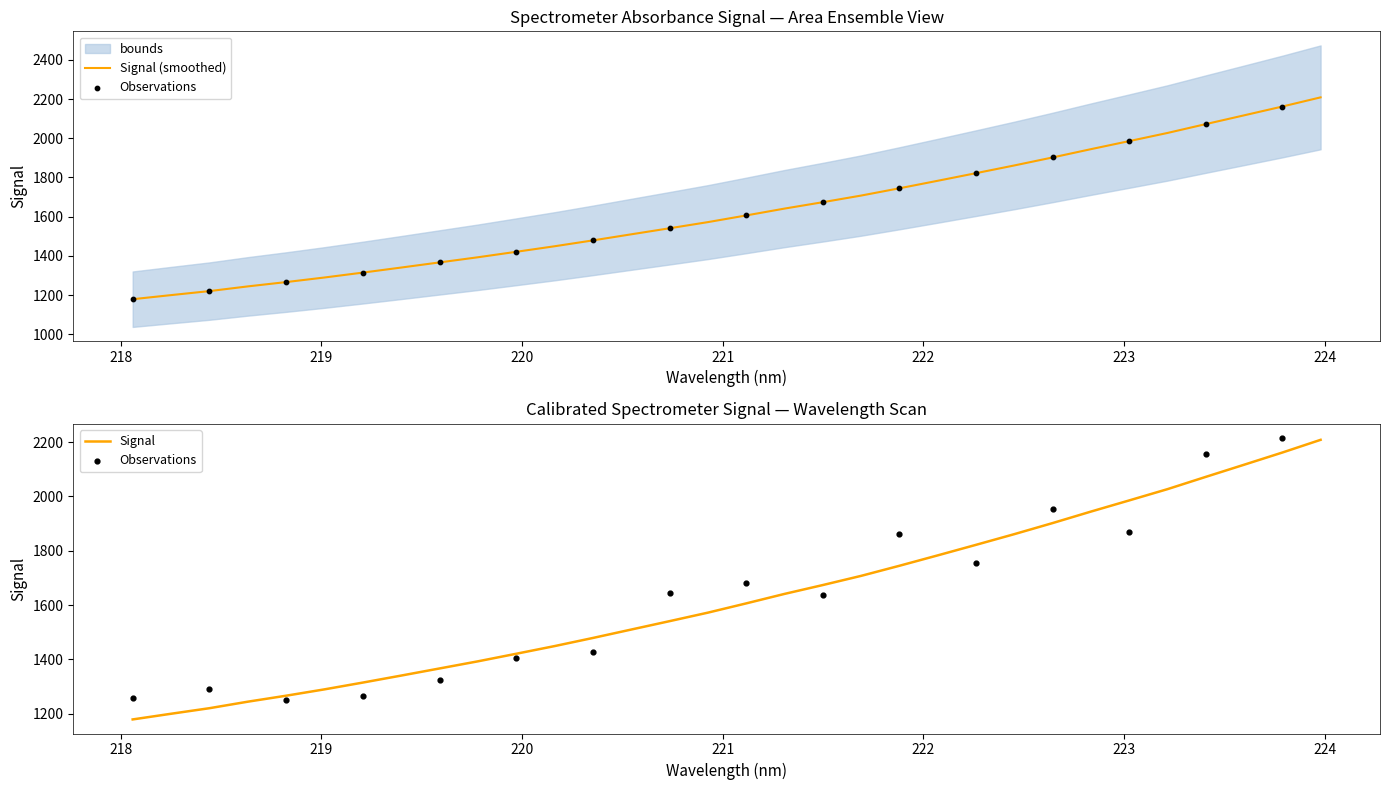

Which has a higher value, 220.5444 or 219.3979?

220.5444